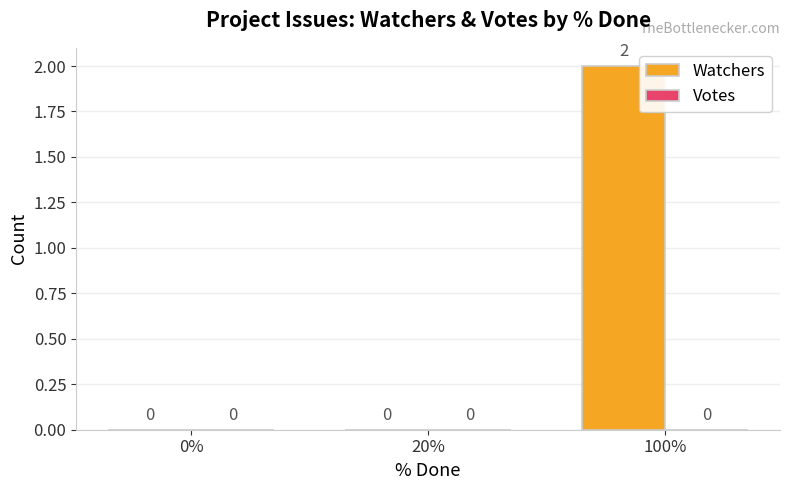

At which category does the chart reach its peak across all series?

100%